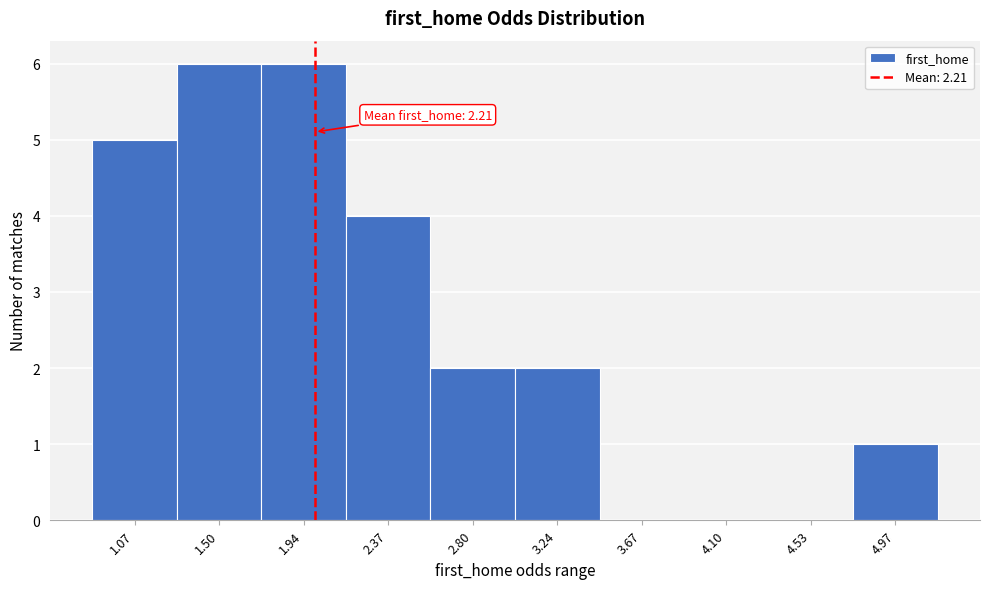

Reading right to left, list all the values displayed in this chart.

4.97=1	4.53=0	4.10=0	3.67=0	3.24=2	2.80=2	2.37=4	1.94=6	1.50=6	1.07=5